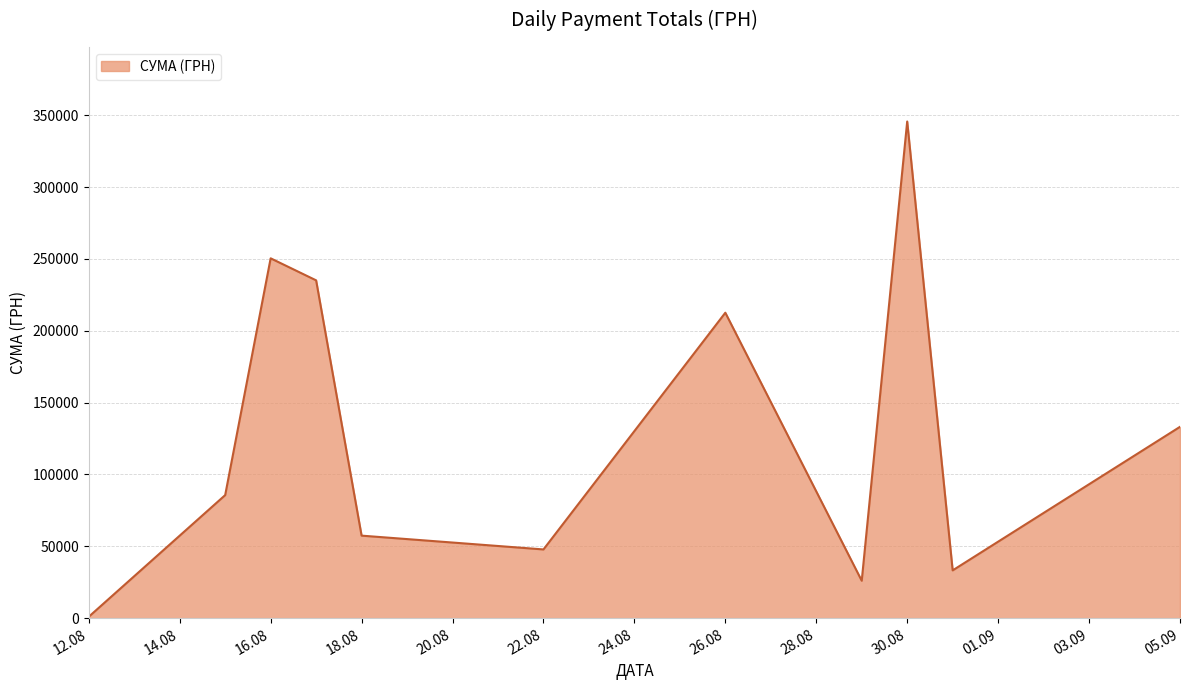

What is the maximum value shown in the chart?

345687.3